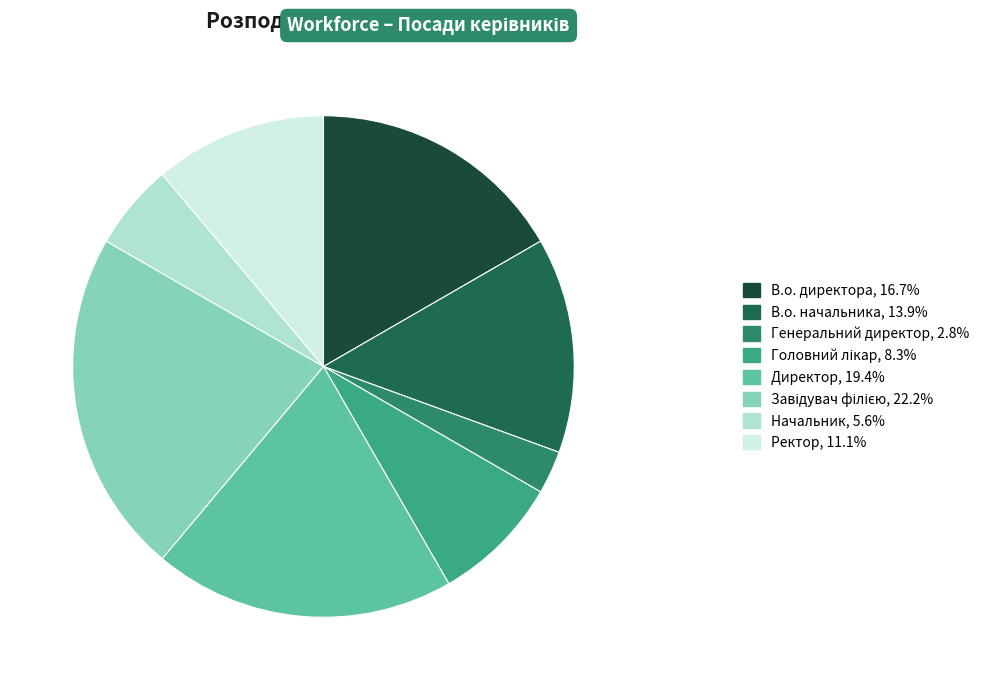

True or false: Ректор accounts for 25% of the total.

False